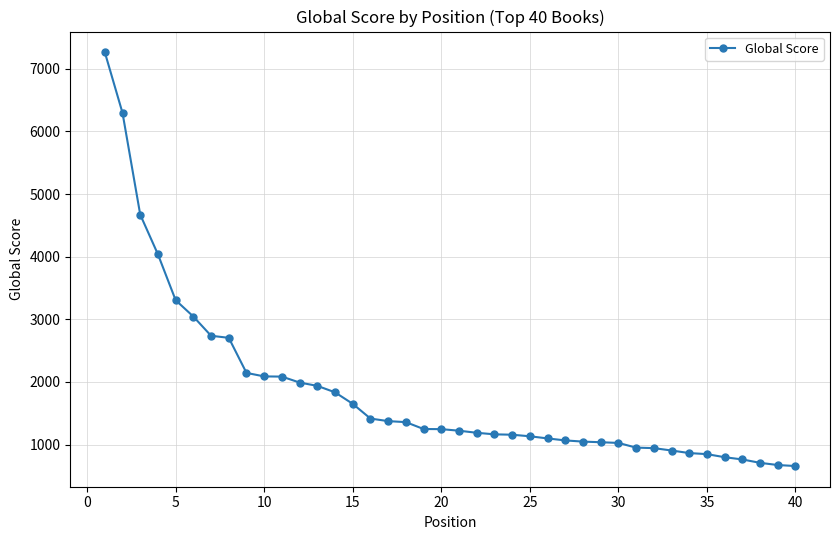

Count the number of data series in this chart.

1